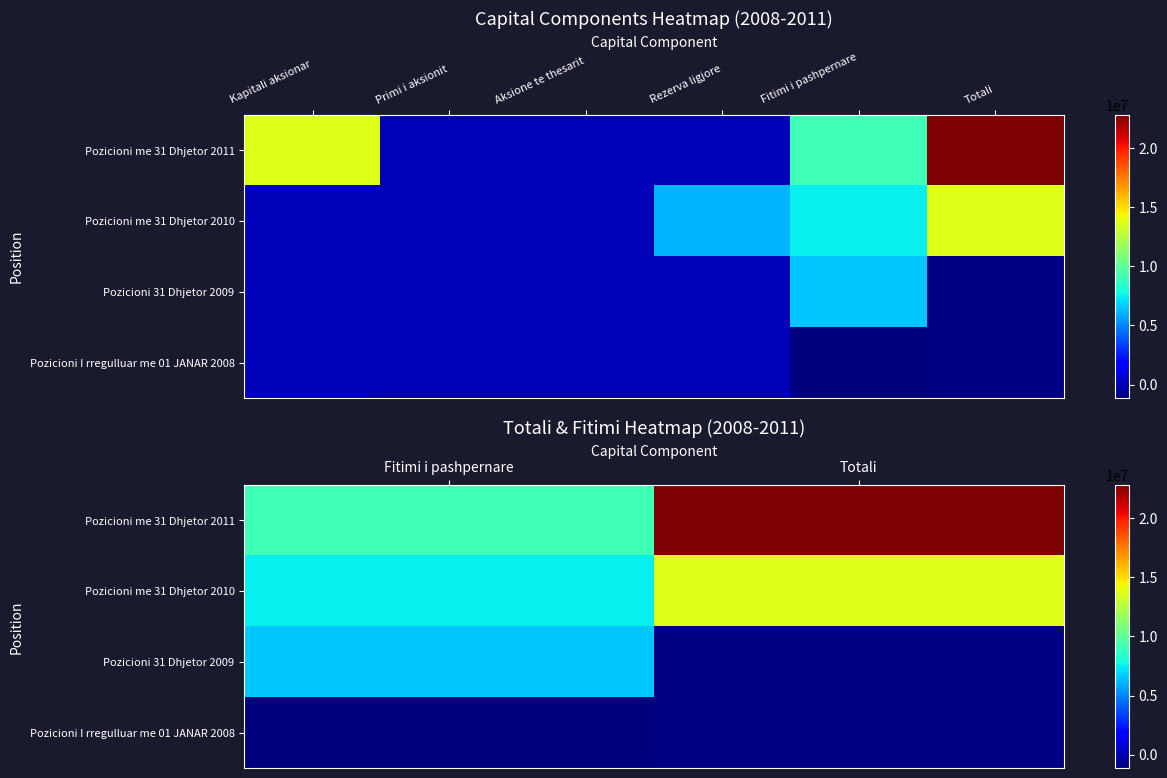

Between Fitimi i pashpernare and Totali, which series saw the biggest shift?

Pozicioni me 31 Dhjetor 2011